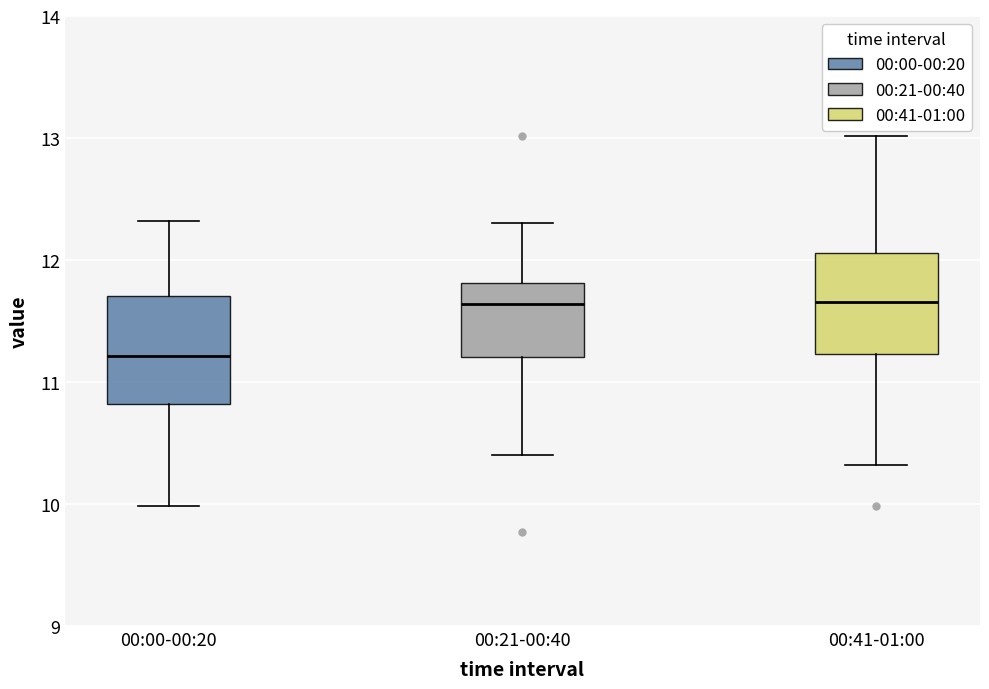

Reading left to right, read every box against the y-axis: the position of its median line, the range the box covers, and the ends of its whiskers. The values are not printed on the chart, so give them approximately, as read against the axis.

00:00-00:20: median 11.2, box 10.8 to 11.7, whiskers 10.0 to 12.3
00:21-00:40: median 11.6, box 11.2 to 11.8, whiskers 10.4 to 12.3
00:41-01:00: median 11.7, box 11.2 to 12.1, whiskers 10.3 to 13.0